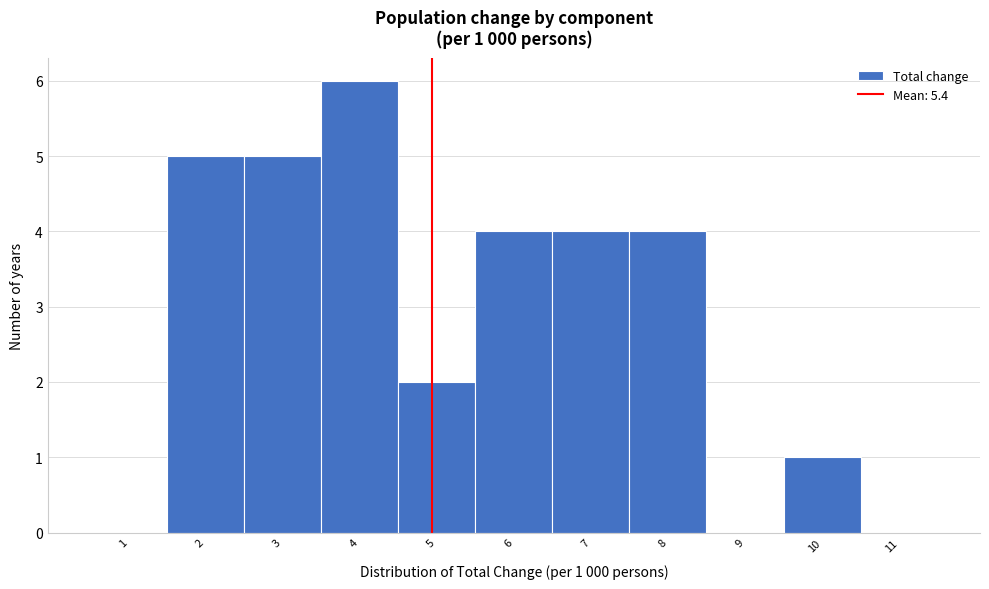

Reading left to right, list all the values displayed in this chart.

1=0	2=5	3=5	4=6	5=2	6=4	7=4	8=4	9=0	10=1	11=0